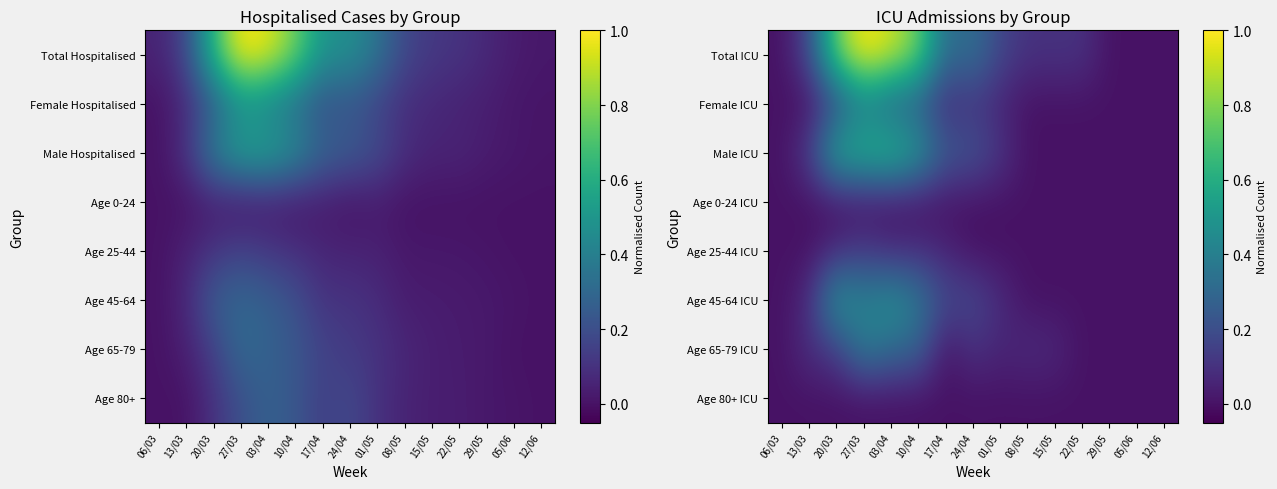

What is the greatest value displayed?

1.0